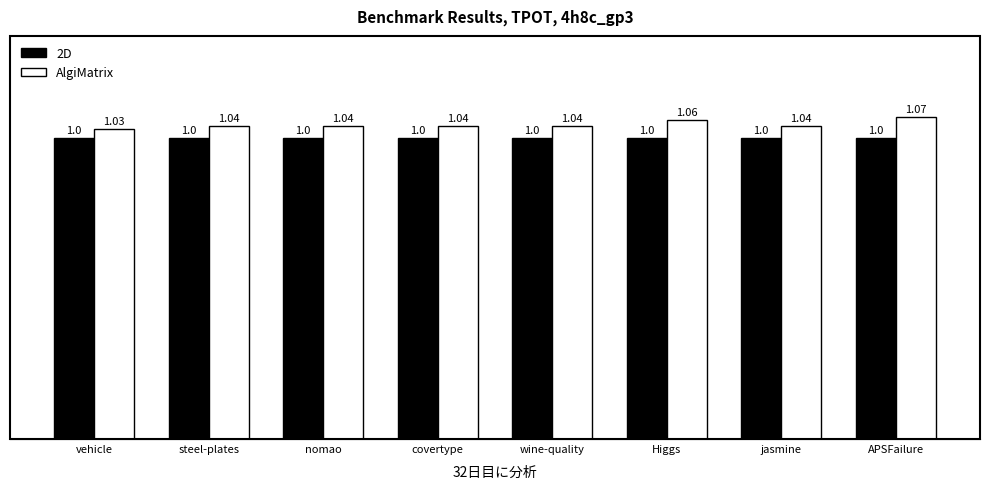

What is the average value of the 2D series?

1.0